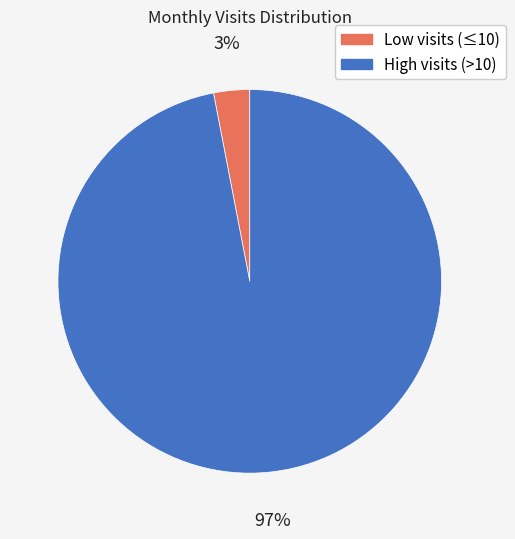

Is there any slice that represents more than half of the pie?

Yes